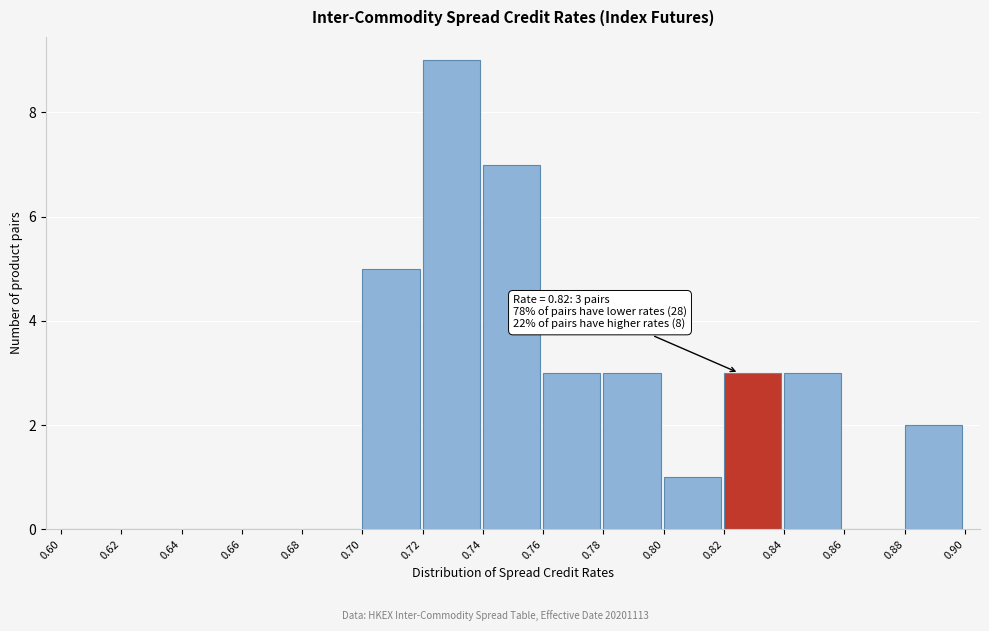

Over which range of the x-axis is the bar tallest?

0.72 to 0.74